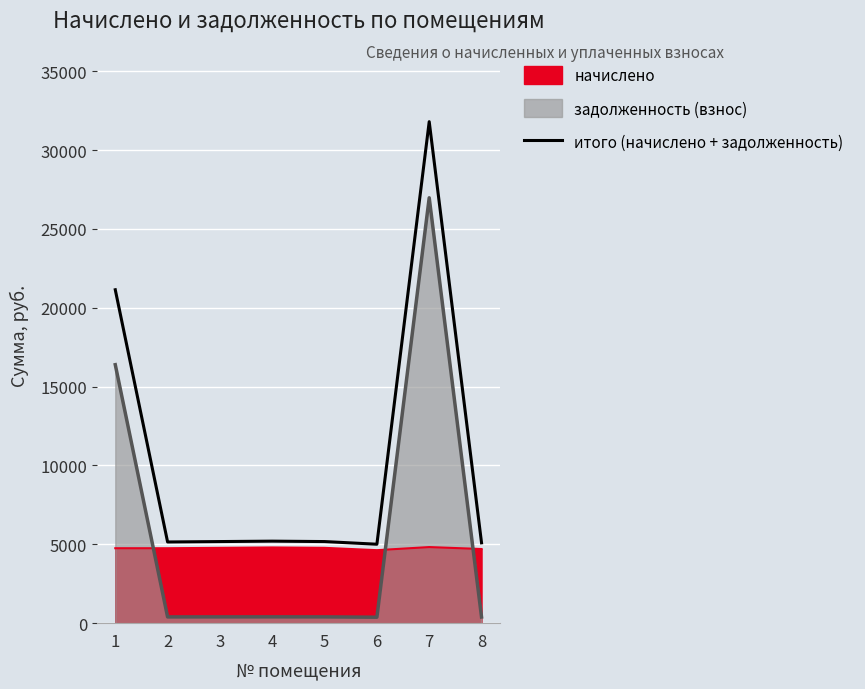

How many lines are shown in the chart?

1